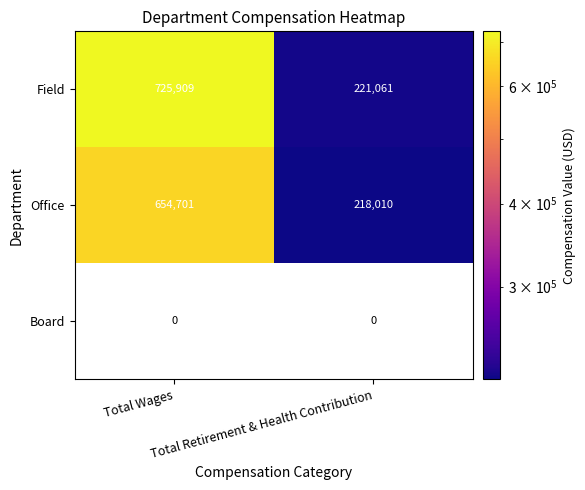

Between Total Retirement & Health Contribution and Total Wages, which is larger?

Total Wages